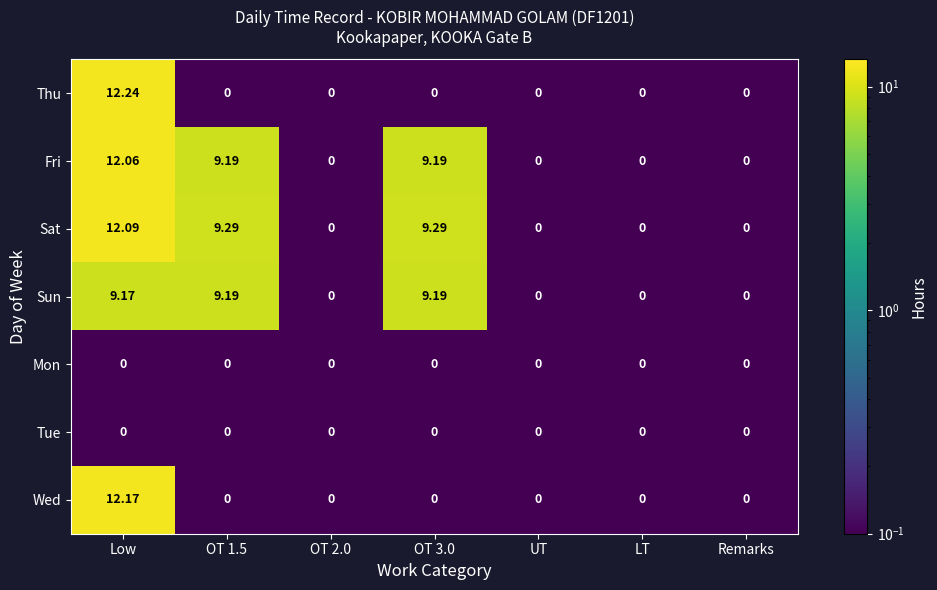

Which category has the highest value across all series?

Low